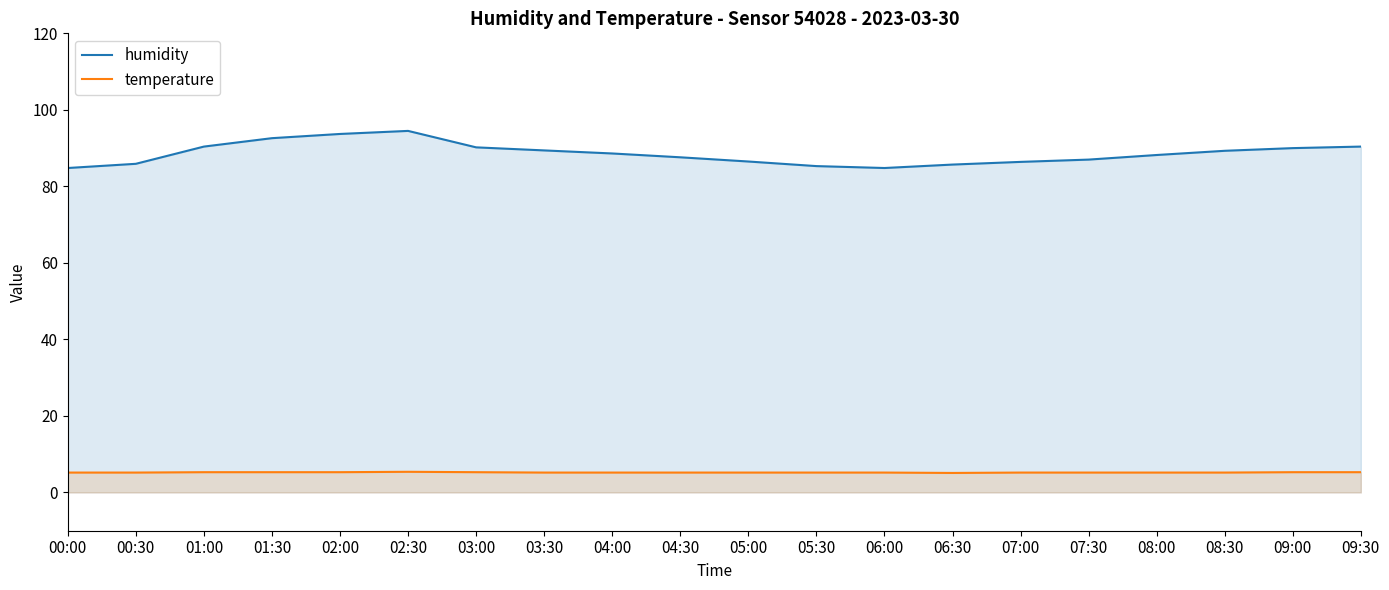

At how many categories does at least one series exceed 86?

15